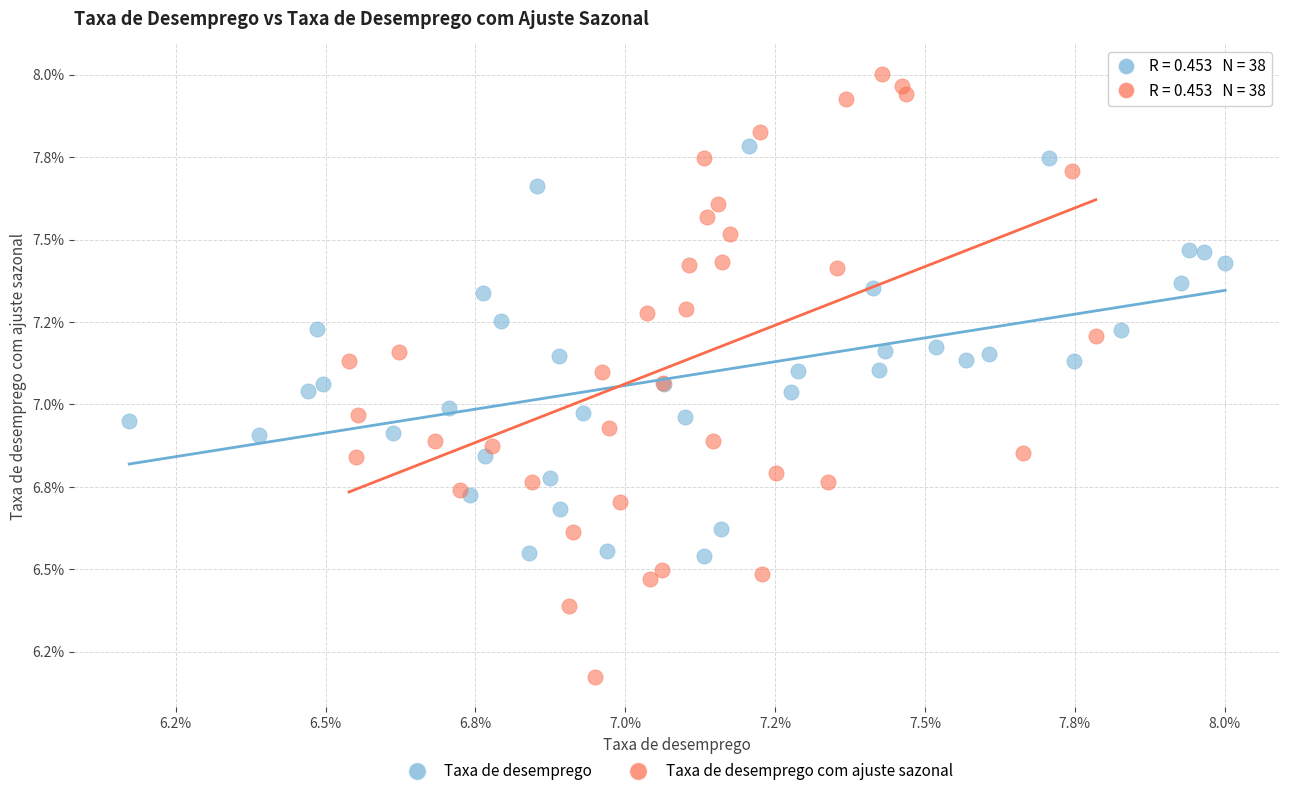

What are all the series names shown in the legend?

Taxa de desemprego, Taxa de desemprego com ajuste sazonal